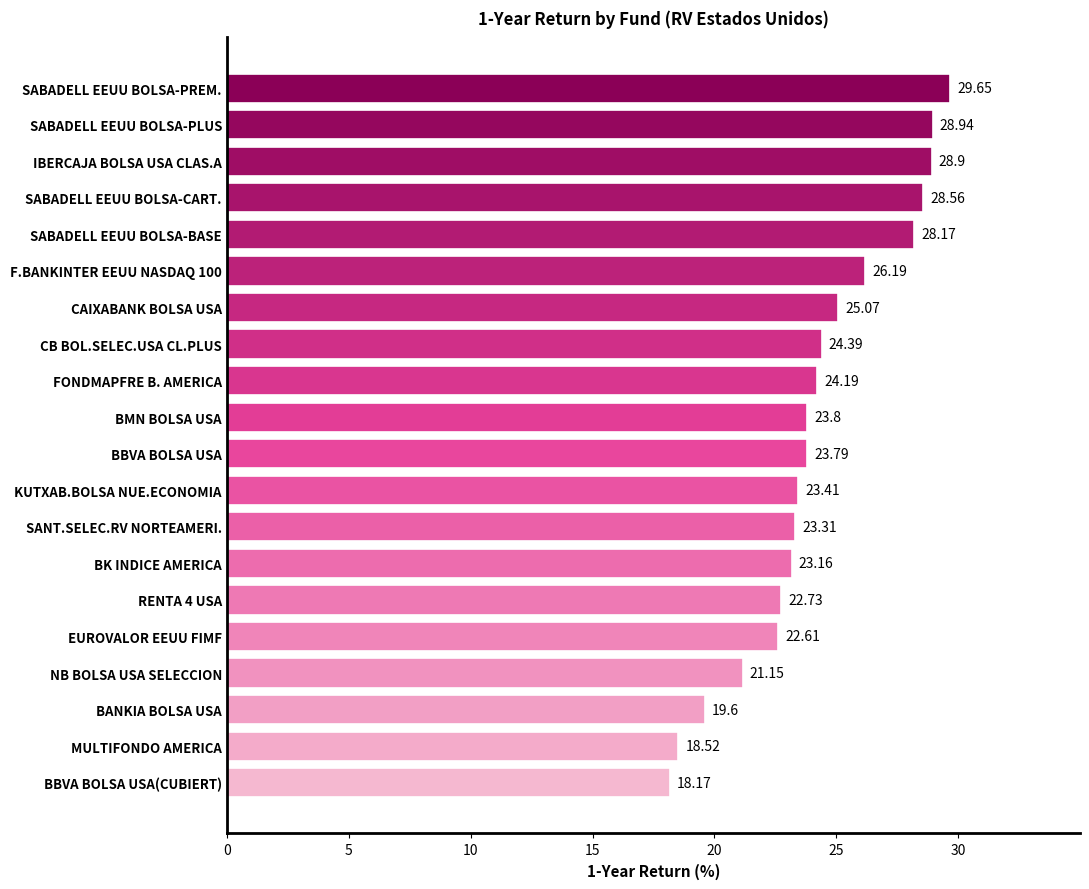

At which category does the chart reach its minimum across all series?

BBVA BOLSA USA(CUBIERT)